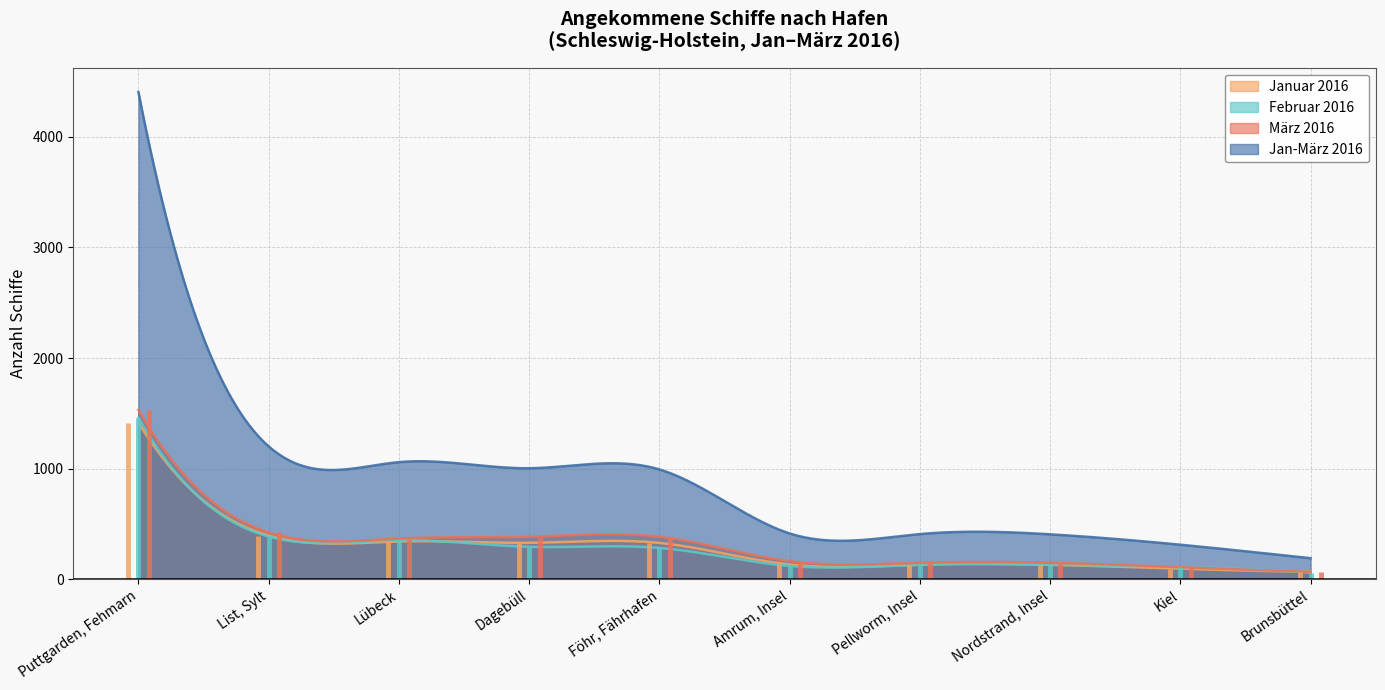

What is the difference between the Jan-März 2016 values at Nordstrand, Insel and Kiel?

94